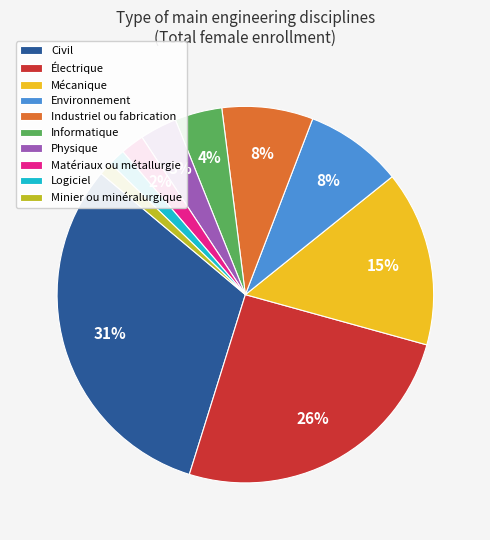

Is the sum of Minier ou minéralurgique and Matériaux ou métallurgie greater than half?

No